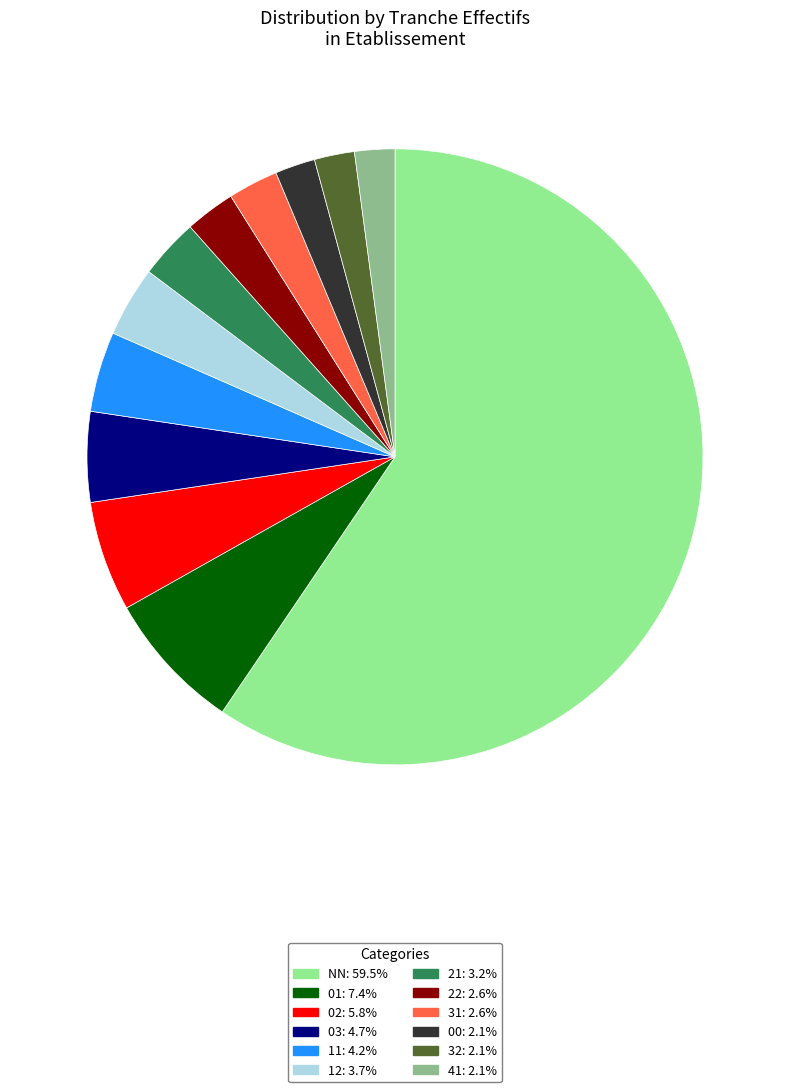

What is the majority slice?

NN